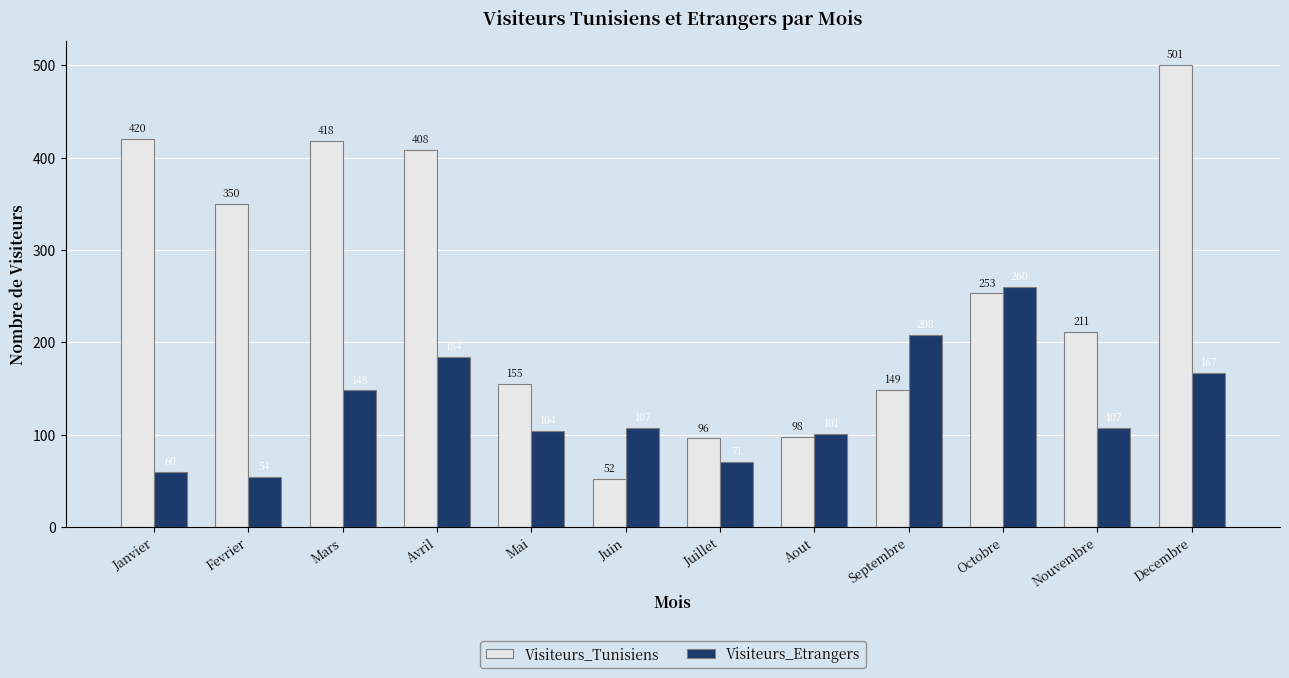

The value of Visiteurs_Tunisiens at Juillet is 30. True or false?

False